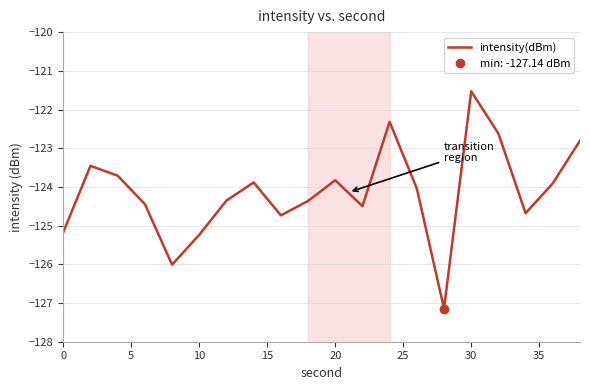

The value of intensity(dBm) at 20 is -26.5. True or false?

False